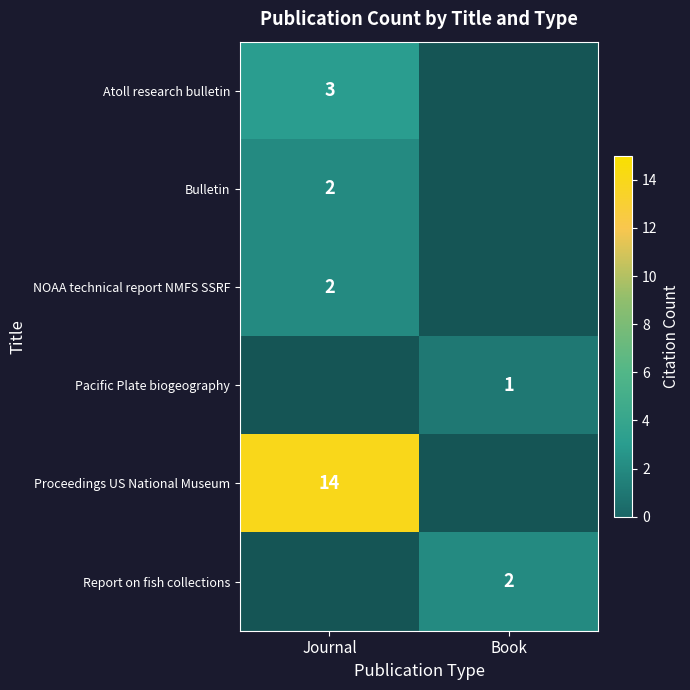

The value of Atoll research bulletin at Journal is 3. True or false?

True